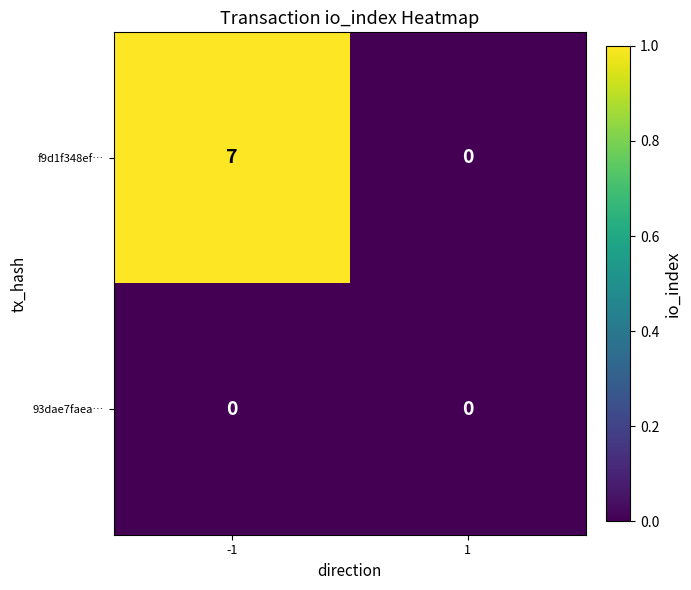

How many categories are shown in the chart?

2